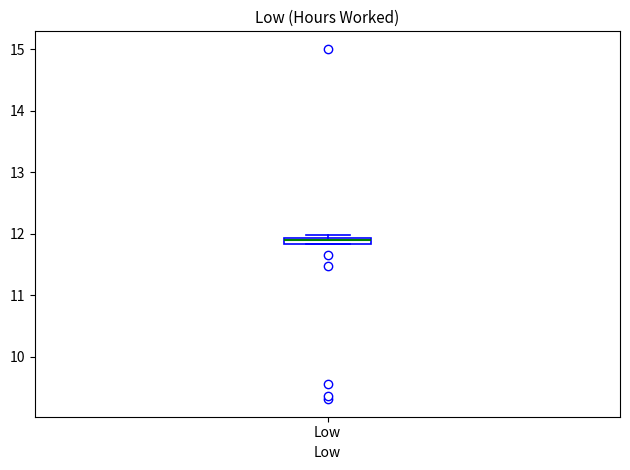

Where is the lower edge of the box for Low on the y-axis? The values are not printed on the chart, so give them approximately, as read against the axis.

11.8